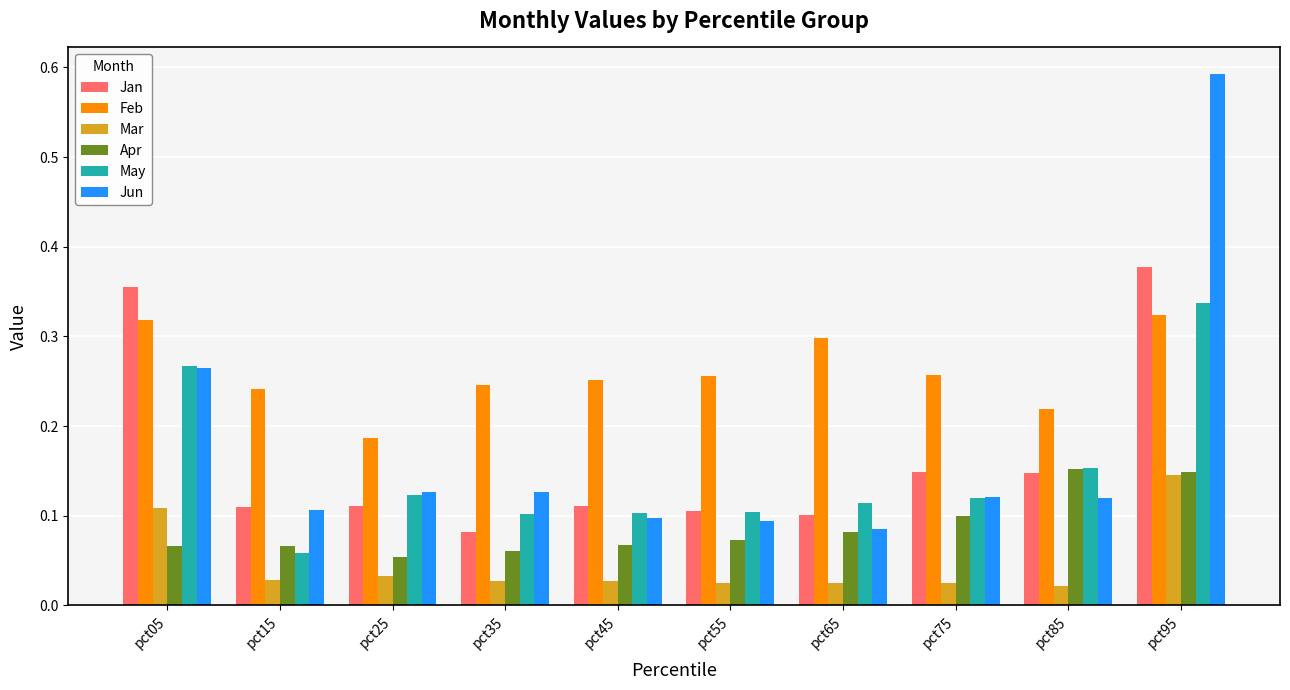

Which series changed the most between pct05 and pct55?

Jan